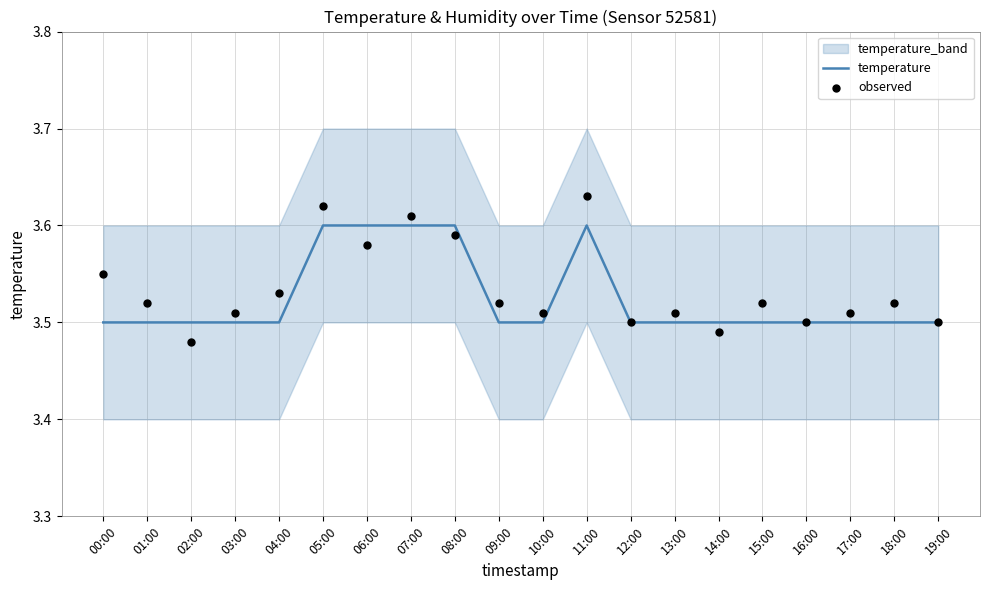

Which series has the largest total across all categories?

observed